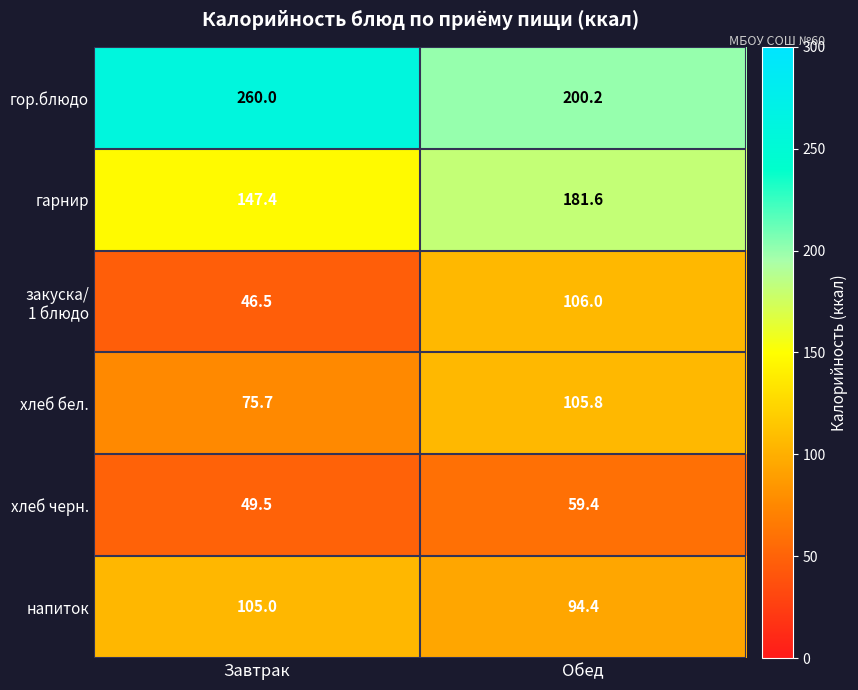

List the labels in order of хлеб бел. value, smallest first.

Завтрак, Обед